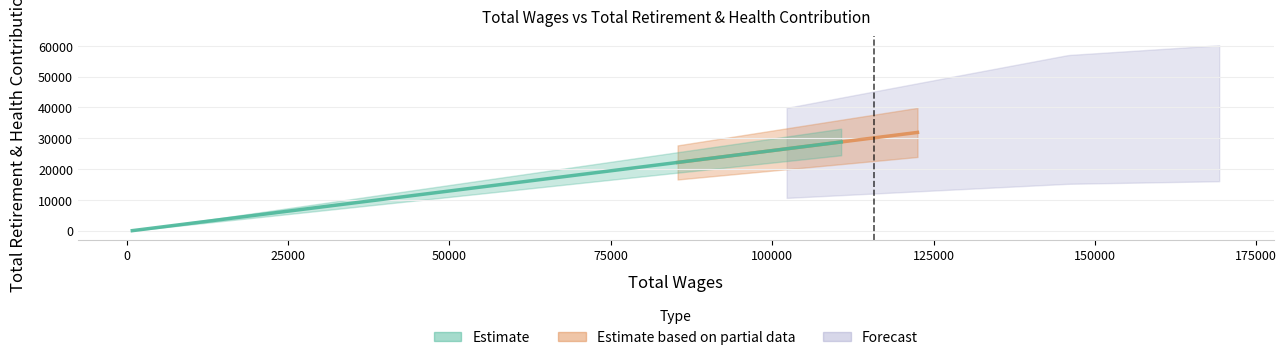

What is the change in value from 145872.0 to 169244.0?

+2098